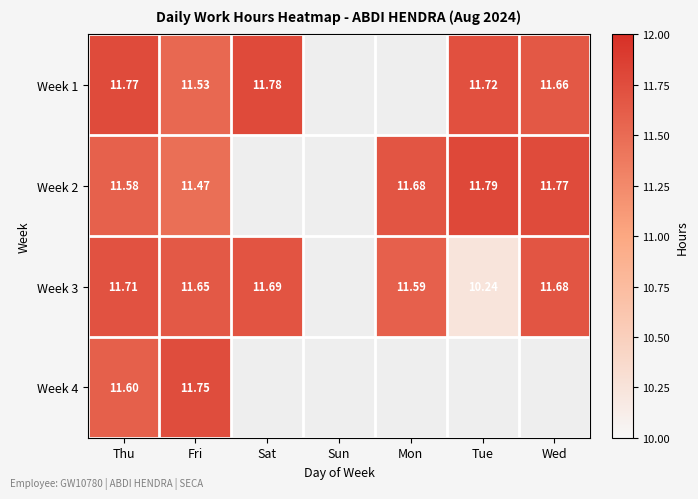

Is the value of Week 4 at Fri greater than the value of Week 2 at Mon?

Yes